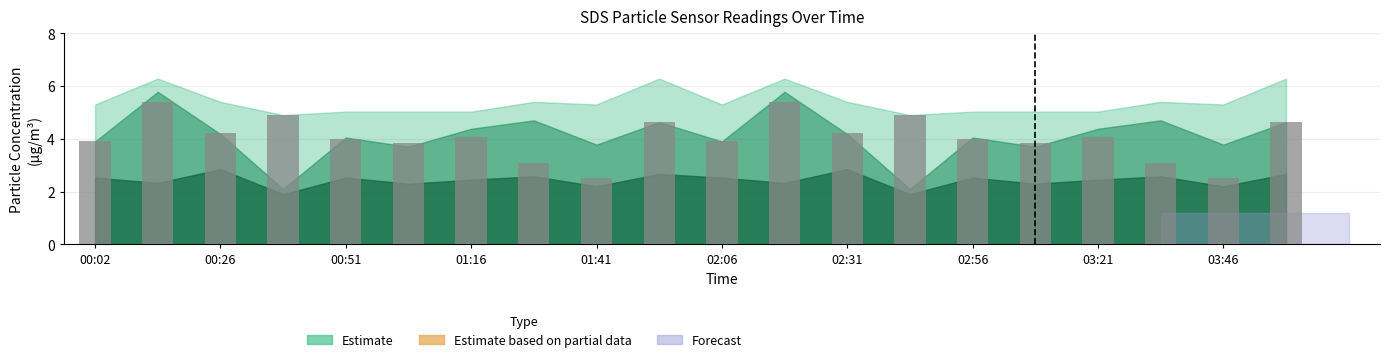

Reading right to left, extract all data points from this chart.

4.6	2.5	3.1	4.1	3.9	4.0	4.9	4.2	5.4	3.9	4.6	2.5	3.1	4.1	3.9	4.0	4.9	4.2	5.4	3.9